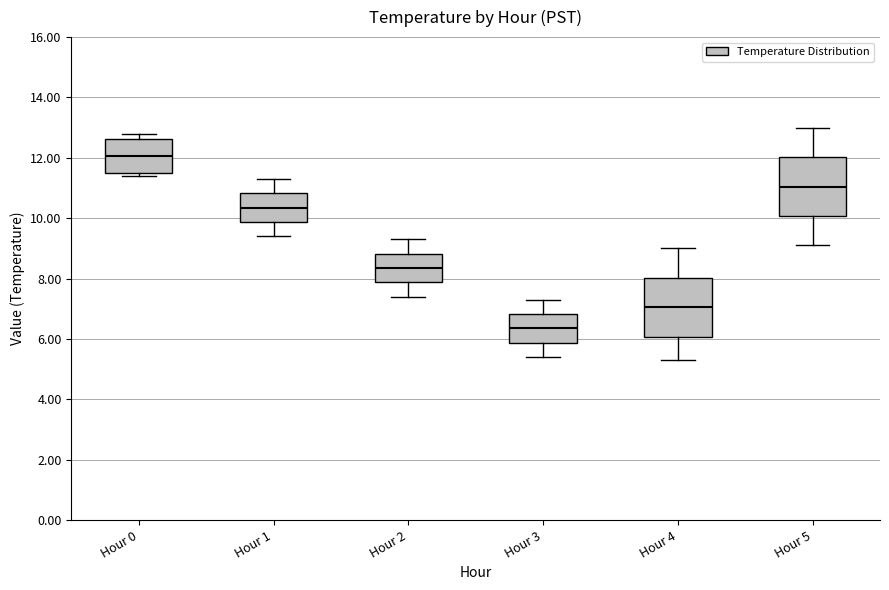

Reading left to right, read every box against the y-axis: the position of its median line, the range the box covers, and the ends of its whiskers. The values are not printed on the chart, so give them approximately, as read against the axis.

Hour 0: median 12.0, box 11.6 to 12.6, whiskers 11.4 to 12.8
Hour 1: median 10.4, box 9.8 to 10.8, whiskers 9.4 to 11.4
Hour 2: median 8.4, box 7.8 to 8.8, whiskers 7.4 to 9.4
Hour 3: median 6.4, box 5.8 to 6.8, whiskers 5.4 to 7.4
Hour 4: median 7.0, box 6.0 to 8.0, whiskers 5.4 to 9.0
Hour 5: median 11.0, box 10.0 to 12.0, whiskers 9.2 to 13.0